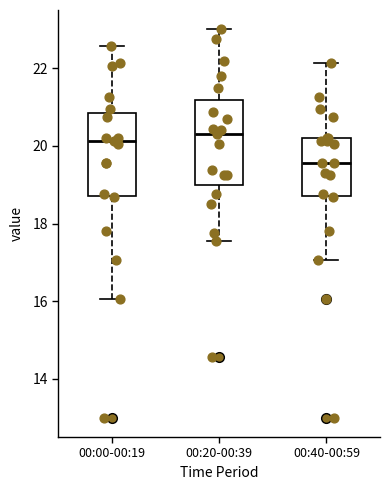

Reading left to right, transcribe this box plot: for each box, give where its median line is, the range the box spans, and where its two whiskers end, as read against the y-axis. The values are not printed on the chart, so give them approximately, as read against the axis.

00:00-00:19: median 20.2, box 18.8 to 20.8, whiskers 16.0 to 22.6
00:20-00:39: median 20.4, box 19.0 to 21.2, whiskers 17.6 to 23.0
00:40-00:59: median 19.6, box 18.8 to 20.2, whiskers 17.0 to 22.2